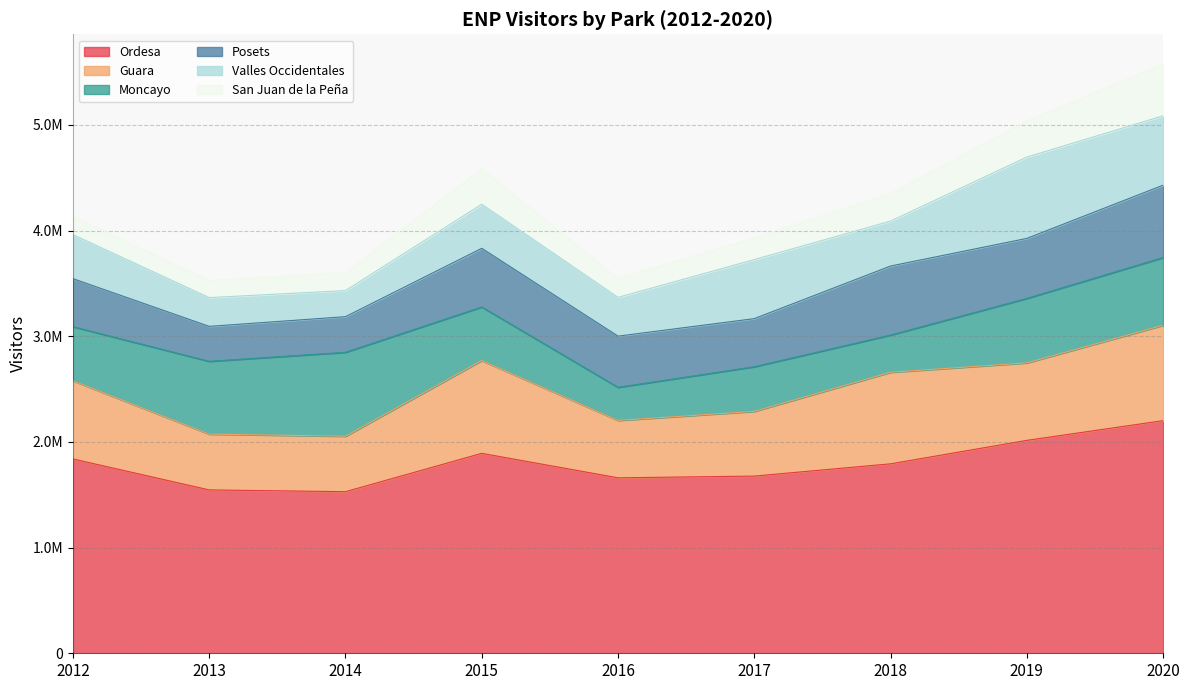

True or false: Guara and Ordesa cross at least once.

False